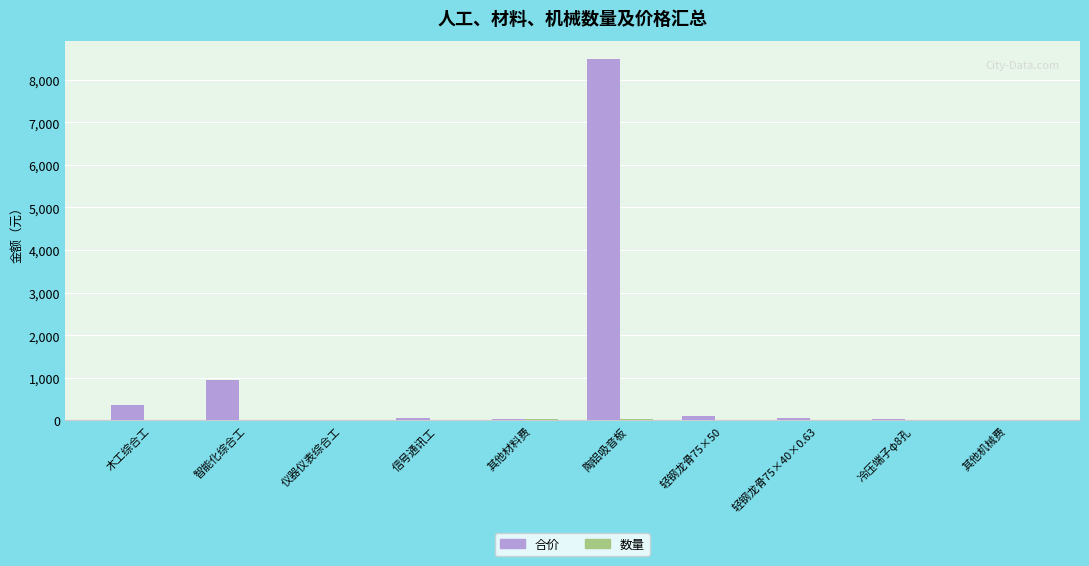

Which category has the highest value across all series?

陶铝吸音板